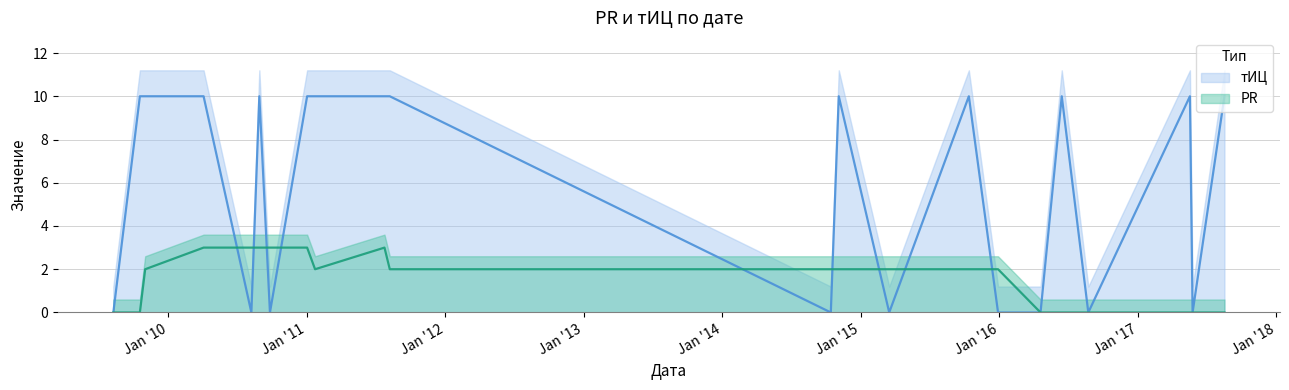

Count the number of categories in the chart.

22